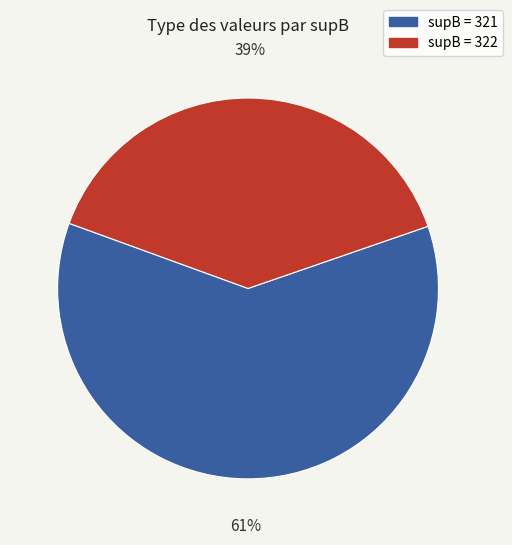

Count the number of slices in the pie.

2